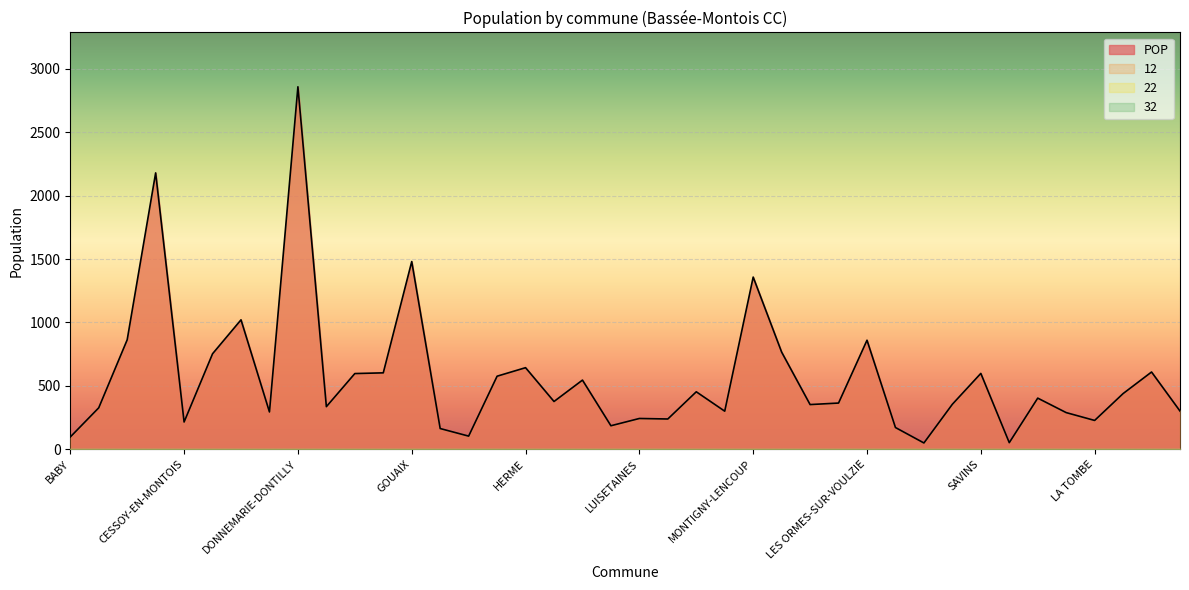

In 12, how many points are higher than both neighbors (excluding endpoints)?

13